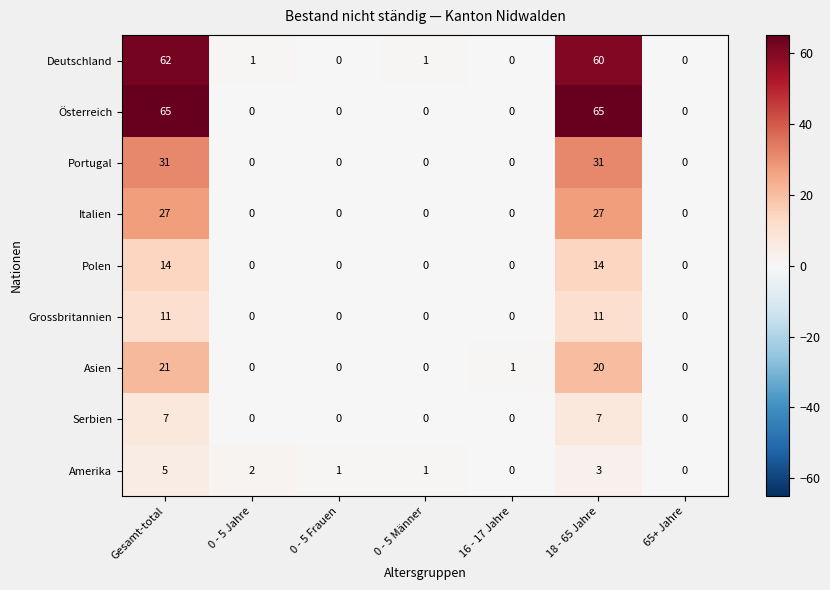

Count the Serbien values in the range 0 to 7.

7